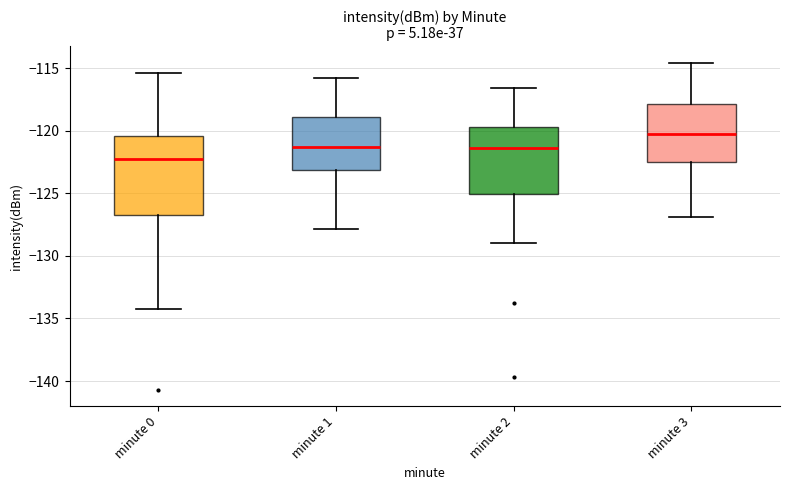

Reading left to right, transcribe this box plot: for each box, give where its median line is, the range the box spans, and where its two whiskers end, as read against the y-axis. The values are not printed on the chart, so give them approximately, as read against the axis.

minute 0: median -122.5, box -127.0 to -120.5, whiskers -134.0 to -115.5
minute 1: median -121.5, box -123.0 to -119.0, whiskers -128.0 to -116.0
minute 2: median -121.5, box -125.0 to -119.5, whiskers -129.0 to -116.5
minute 3: median -120.0, box -122.5 to -118.0, whiskers -127.0 to -114.5